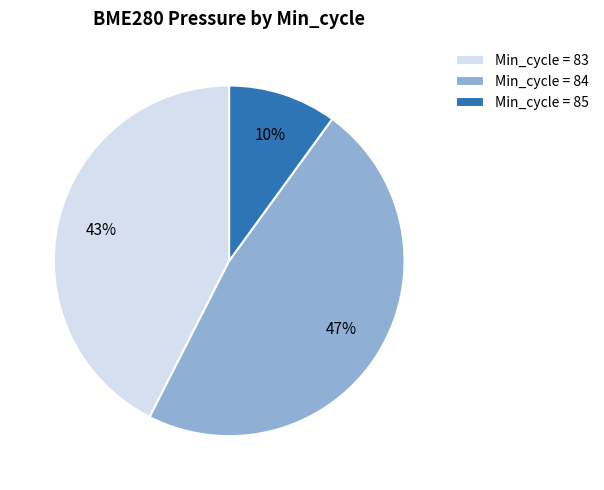

Which category has the smallest portion of the pie?

Min_cycle = 85